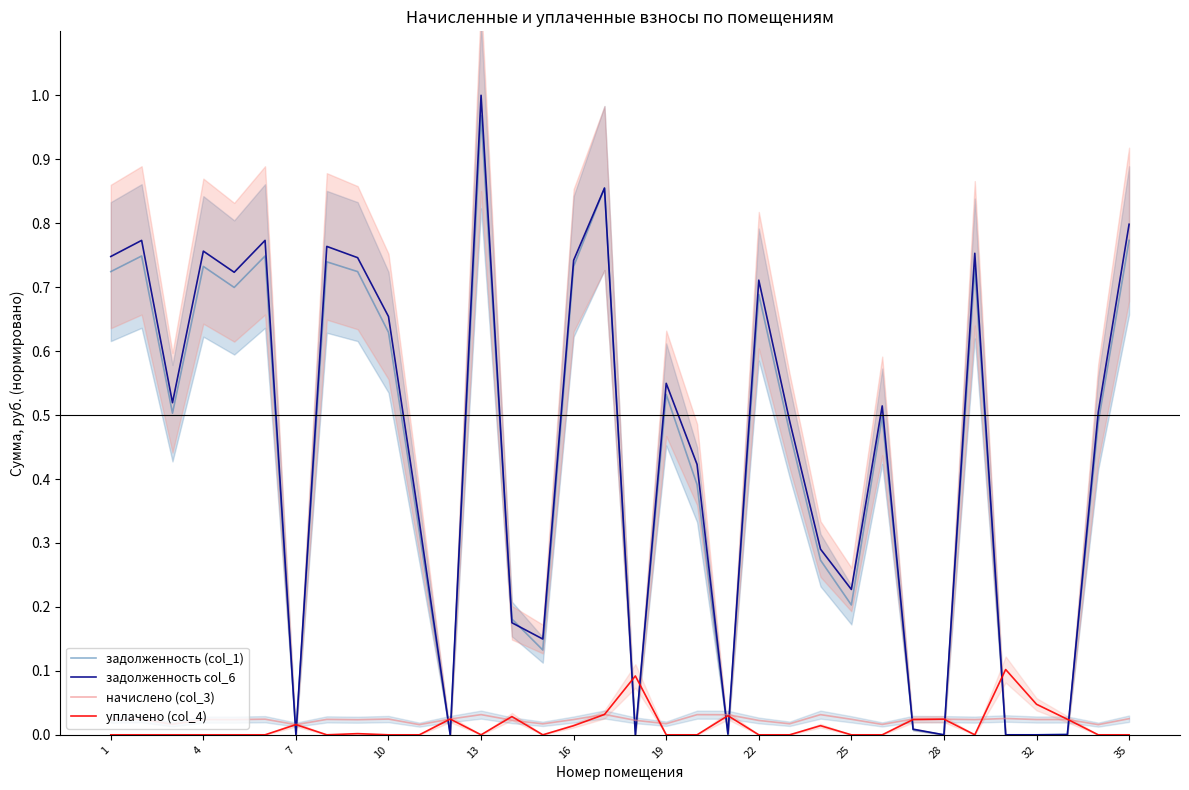

After their last crossing, which series has the higher values: уплачено (col_4) or задолженность col_6?

задолженность col_6